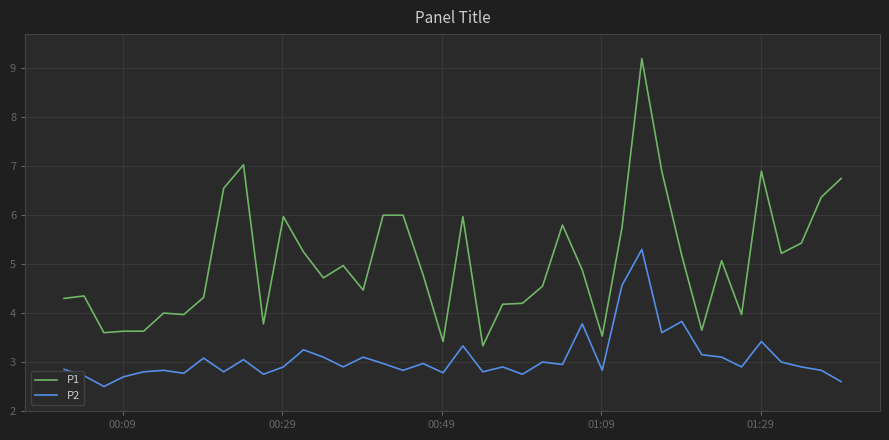

Count the number of data series in this chart.

2